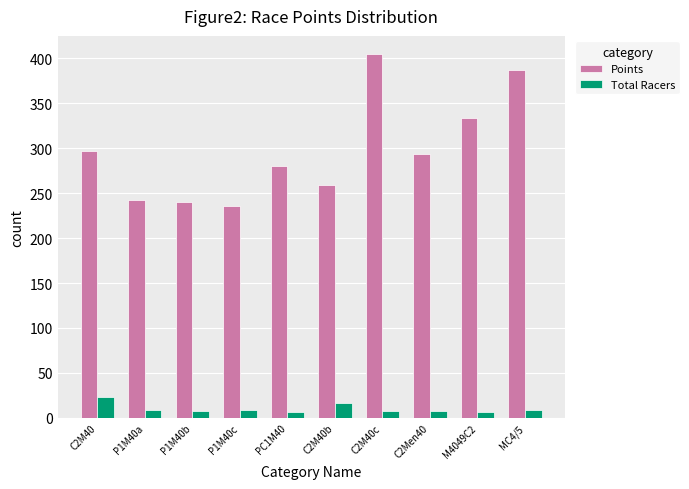

How many categories are shown in the chart?

10